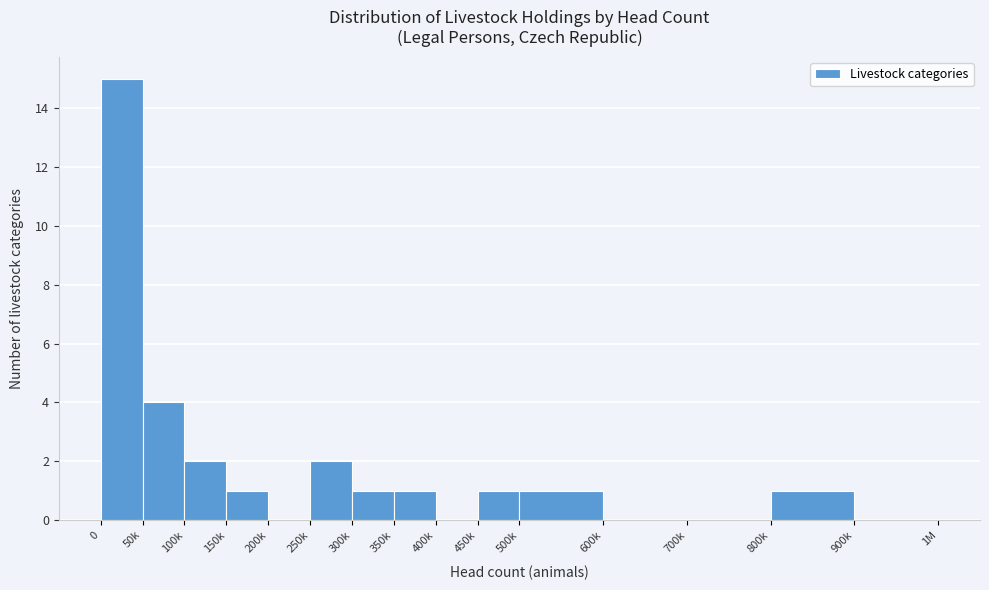

Reading left to right, list all the values displayed in this chart.

0=15	50k=4	100k=2	150k=1	200k=0	250k=2	300k=1	350k=1	400k=0	450k=1	500k=1	600k=0	700k=0	800k=1	900k=0